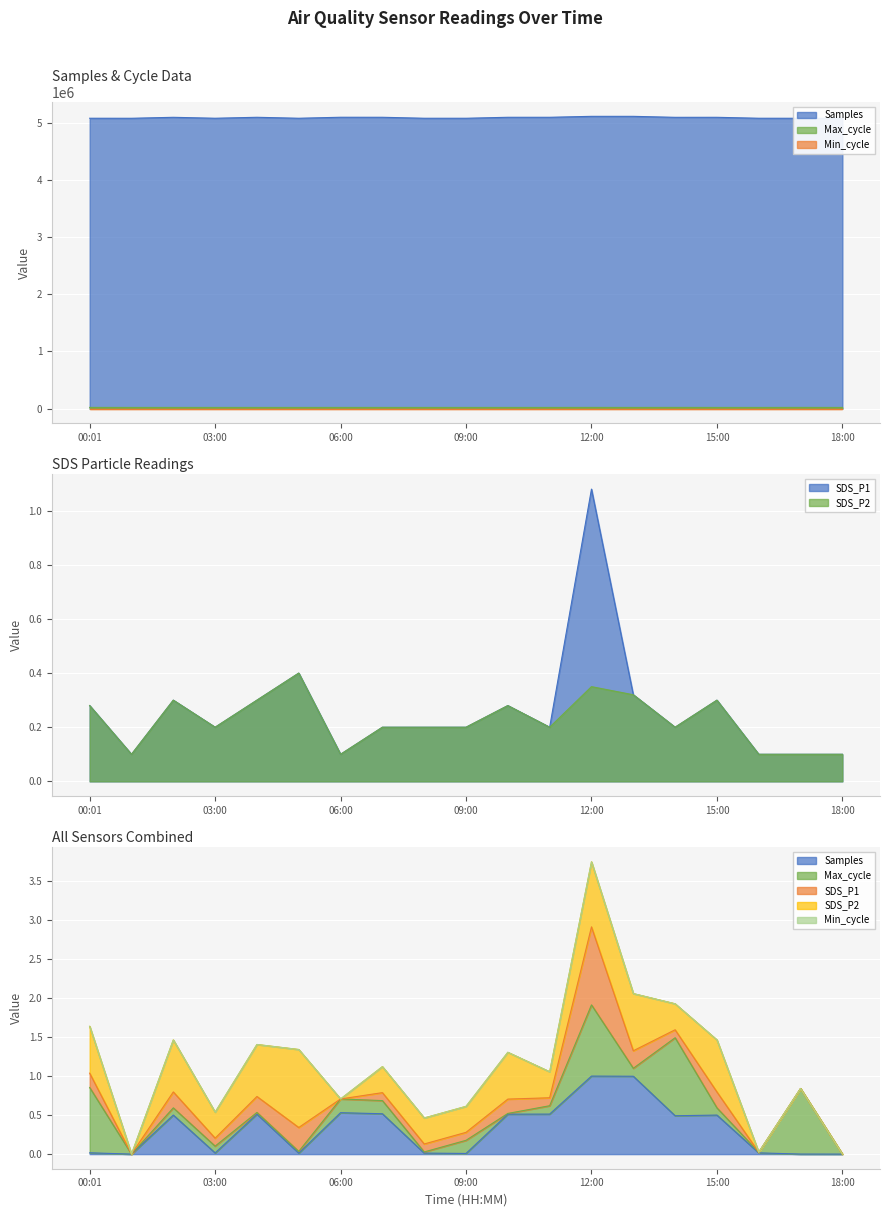

Is the value of SDS_P2 at 03:00 greater than the value of Samples at 00:01?

No